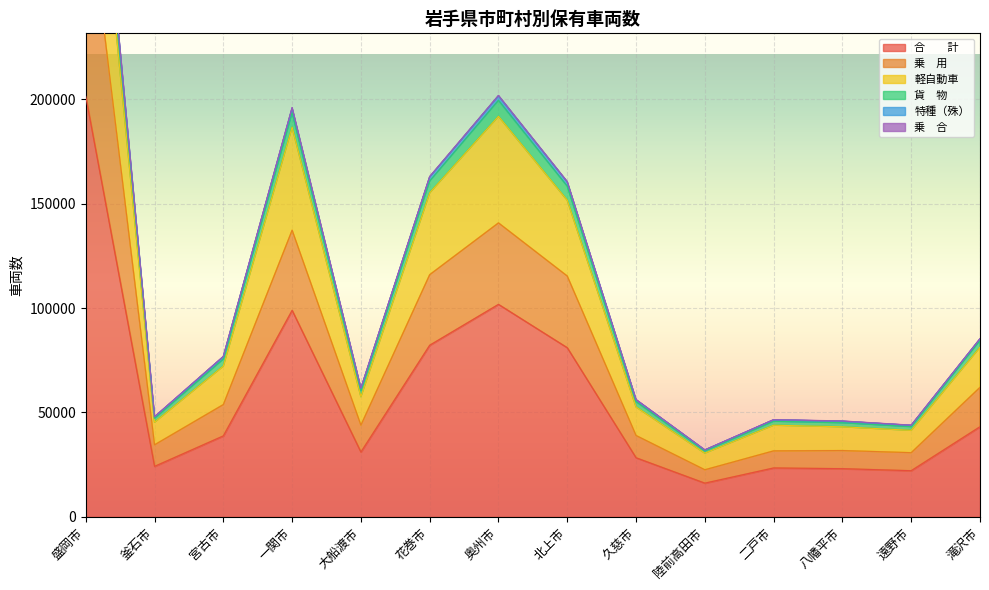

Where is the first local maximum for 軽自動車?

一関市